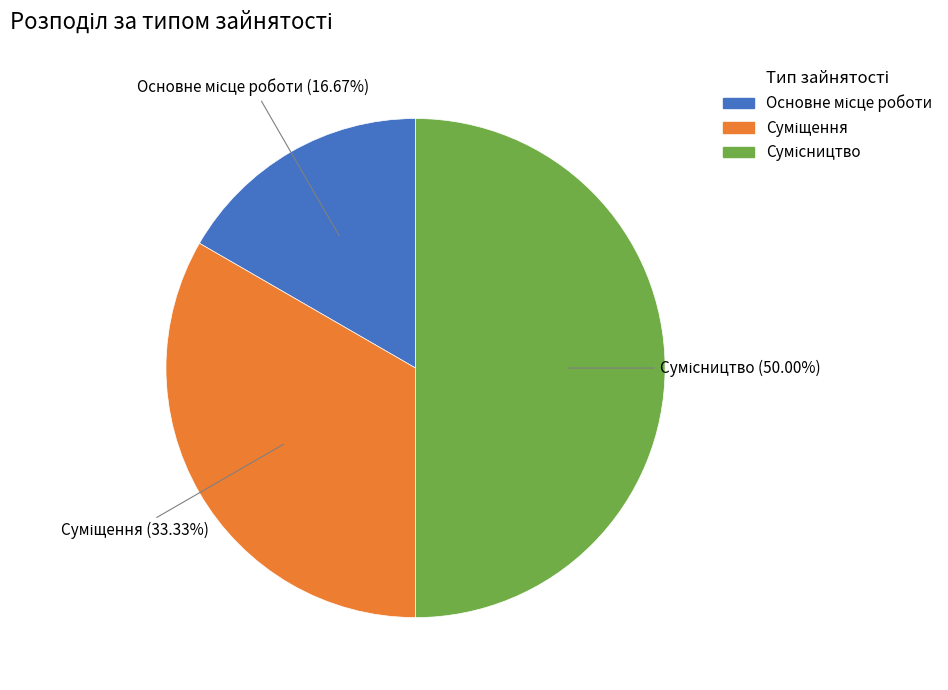

What percentage is the Суміщення slice, to the nearest percent?

33%